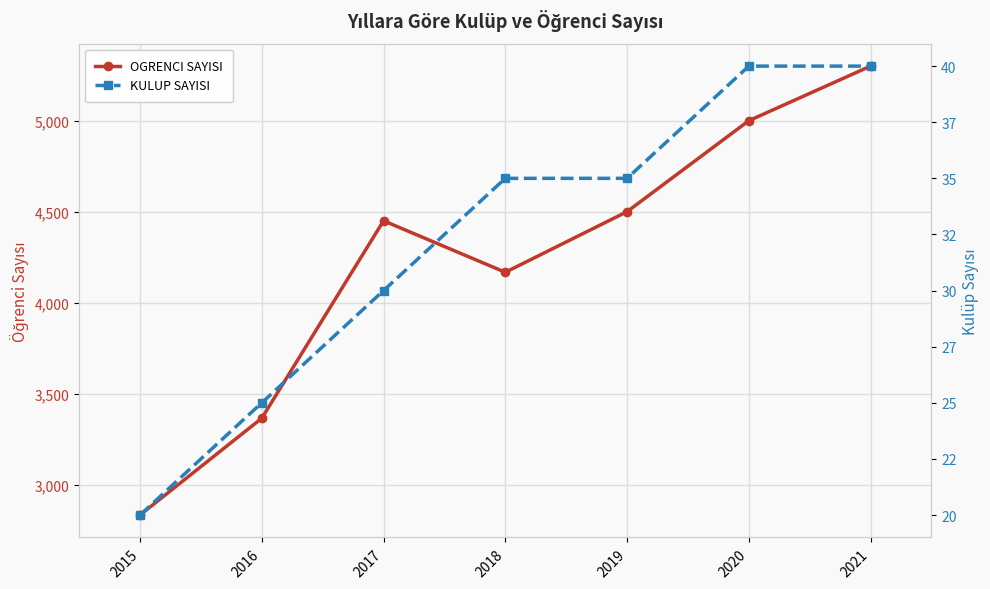

Count the OGRENCI SAYISI values in the range 3365 to 5000.

5